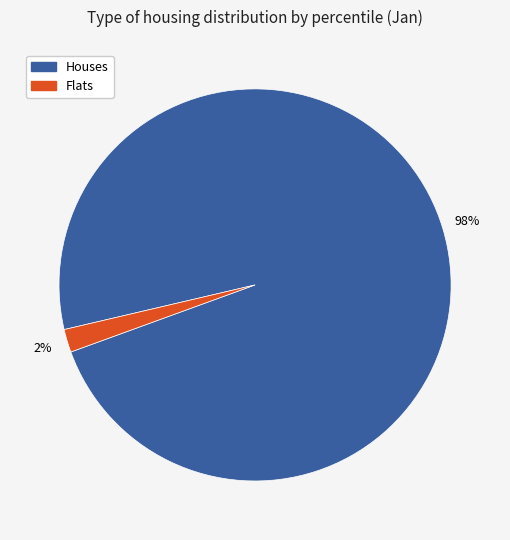

To the nearest percent, what is the average slice percentage?

50%